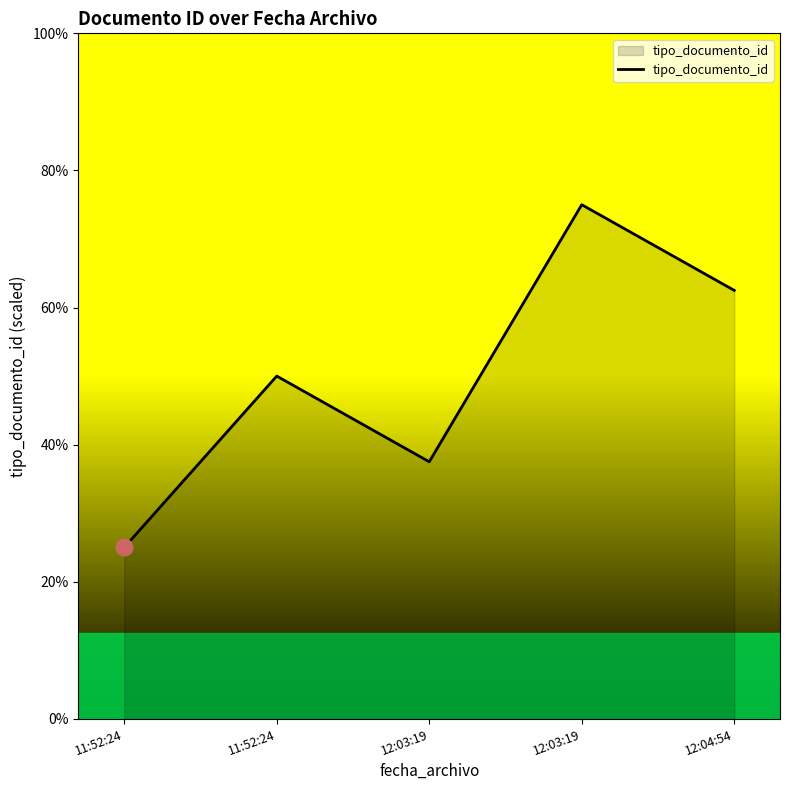

True or false: the data shows 48 at 11:52:24.

False